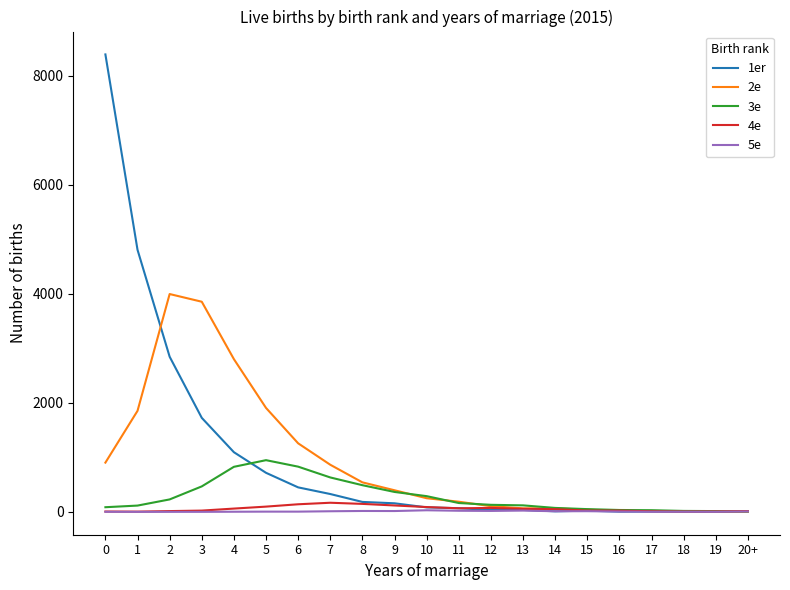

At which category does 2e reach its first local peak?

2